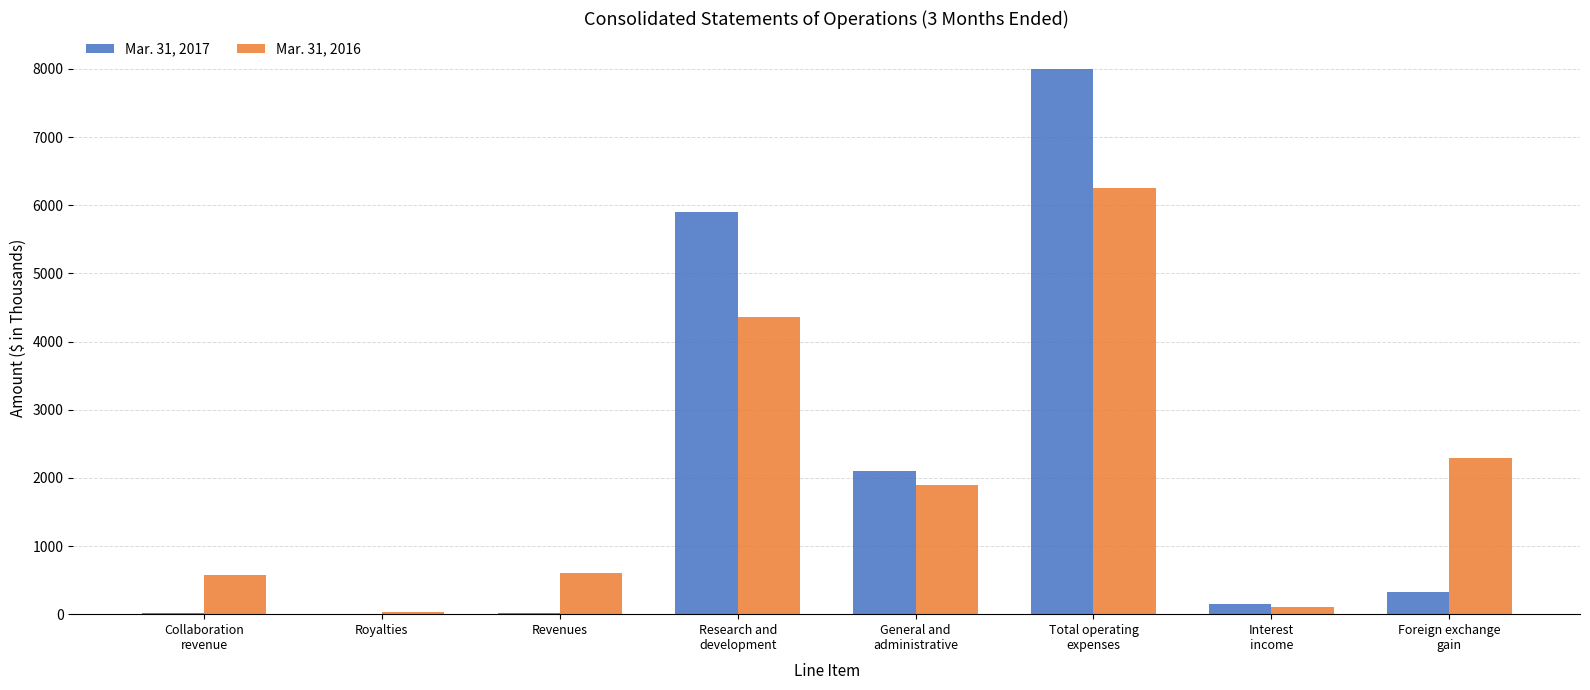

Which series has the widest spread of values?

Mar. 31, 2017